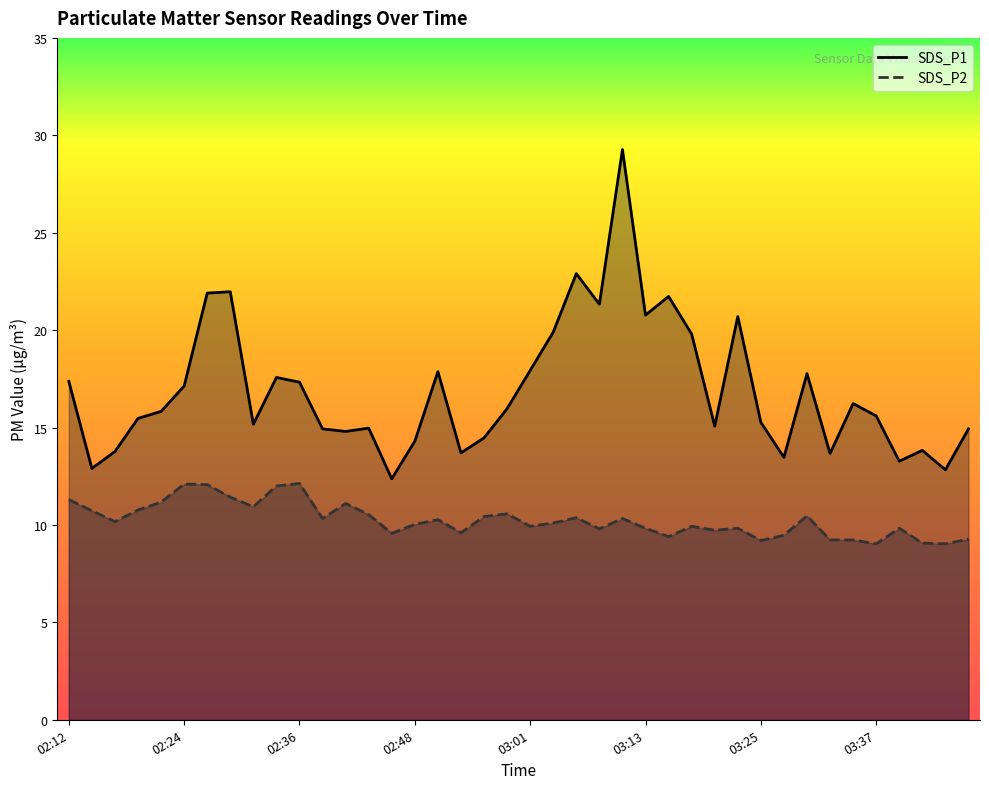

How many distinct data groups are displayed?

2